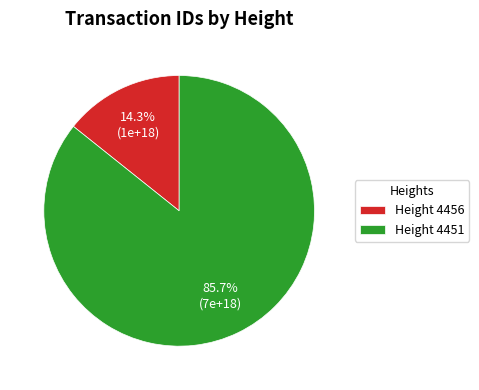

Between Height 4451 and Height 4456, which is larger?

Height 4451